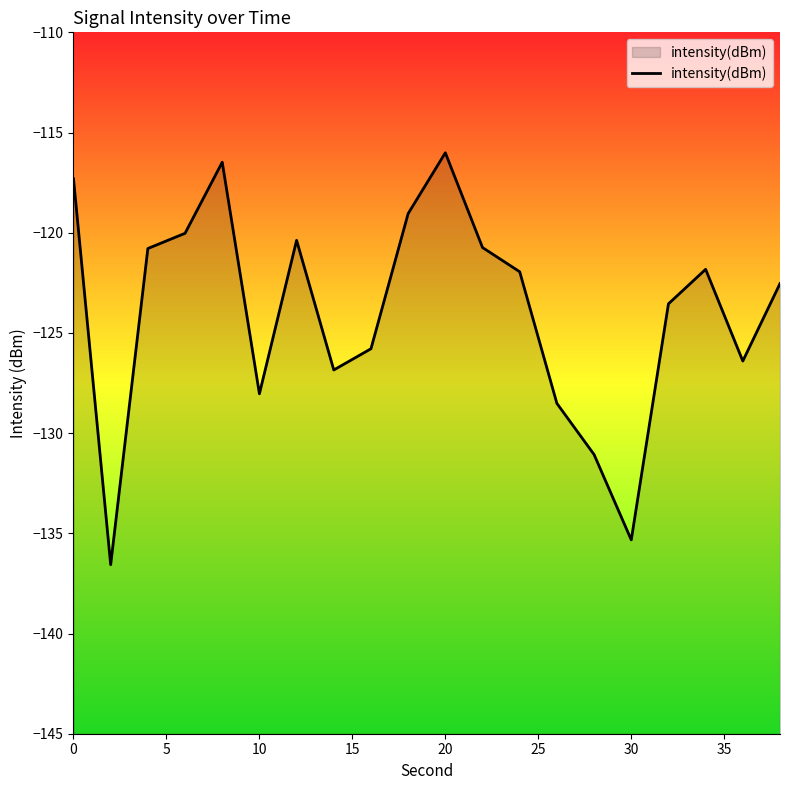

What is the greatest value displayed?

-116.0